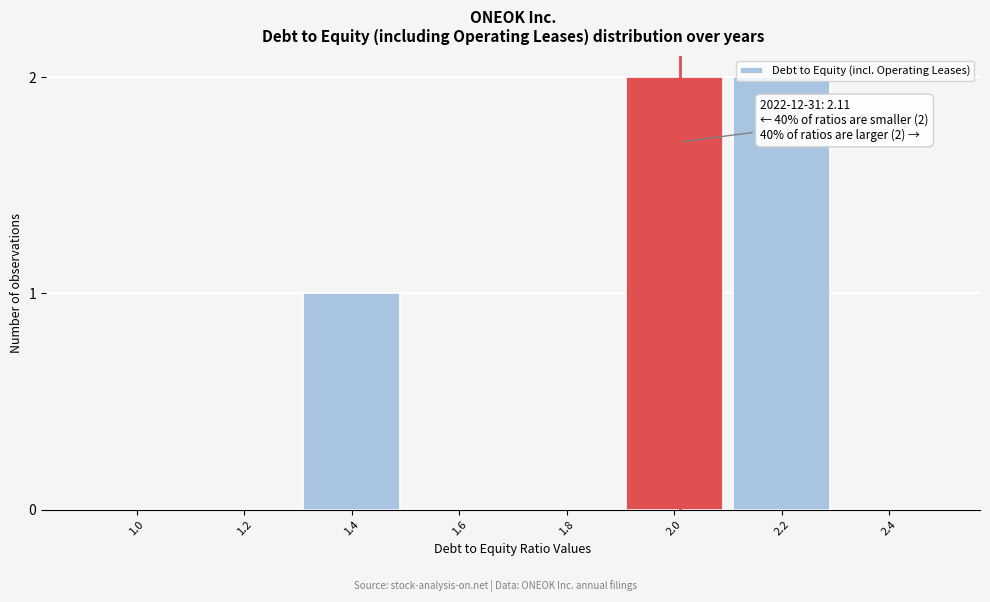

What is the change in value from 1.4 to 2.0?

+1